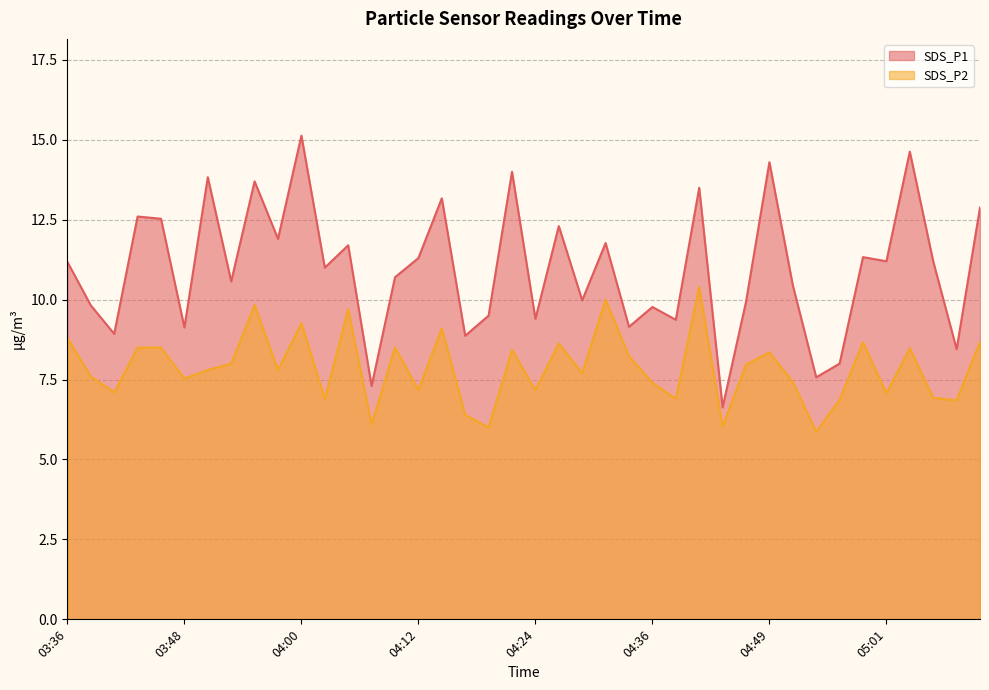

Which category has the lowest value across all series?

04:54